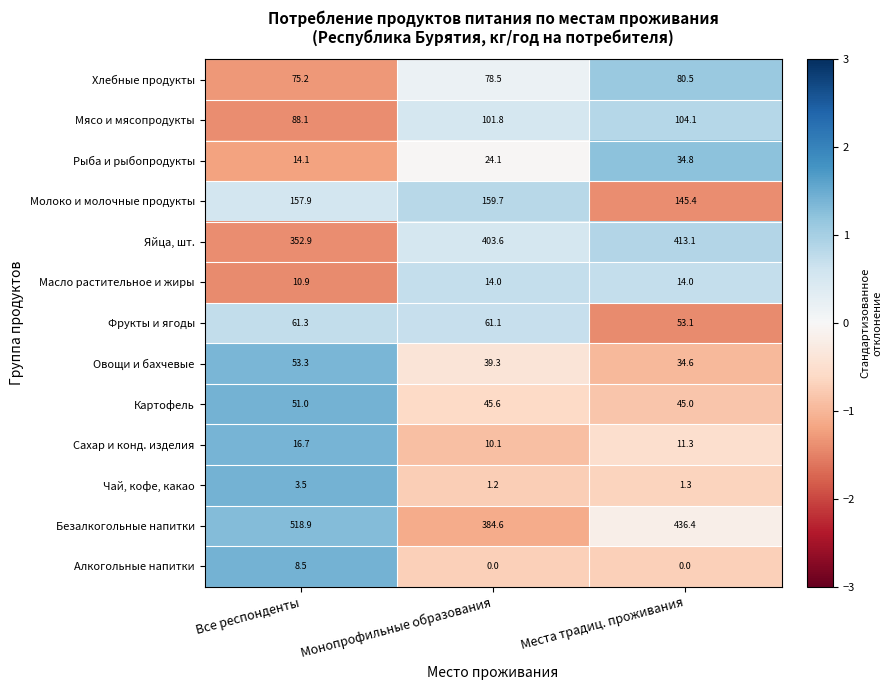

Which series has the widest spread of values?

Безалкогольные напитки